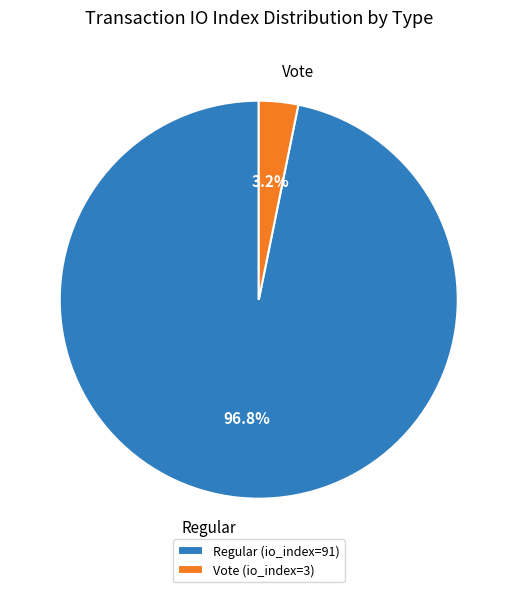

Which category has the smallest portion of the pie?

Vote (io_index=3)